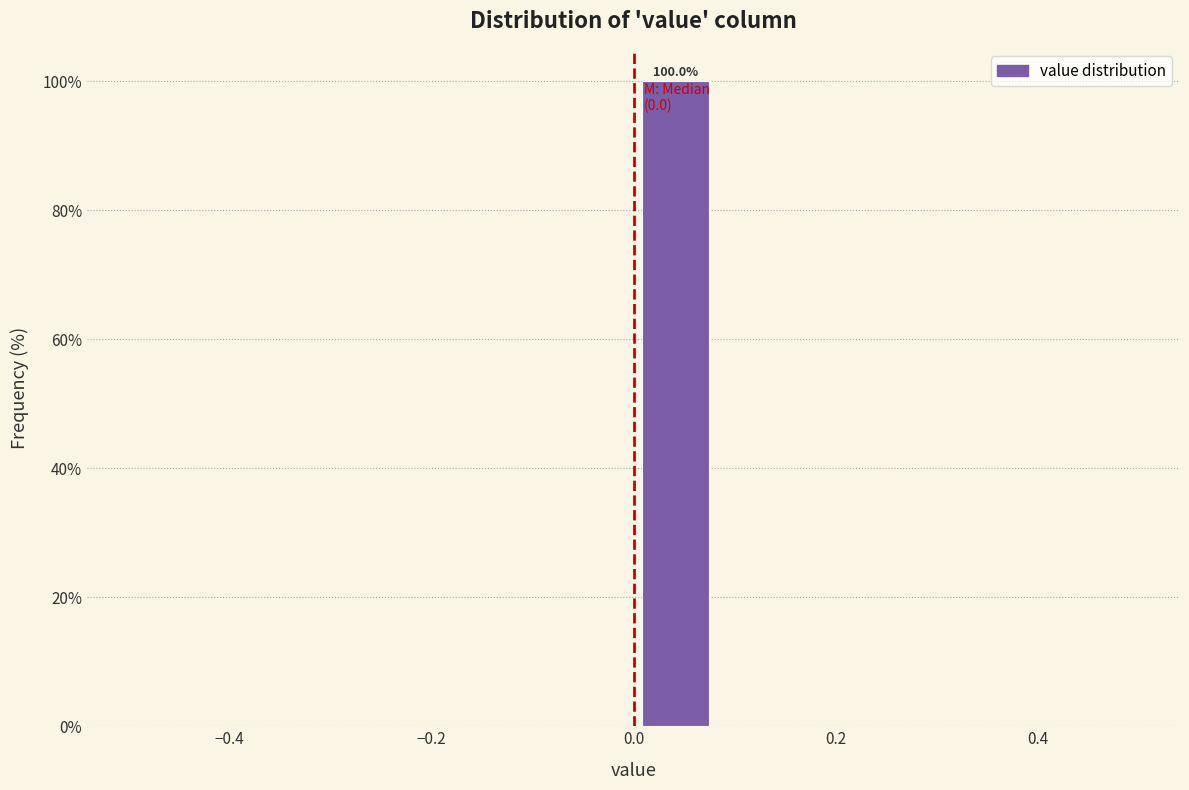

Over which range of the x-axis is the bar tallest?

0.00 to 0.08